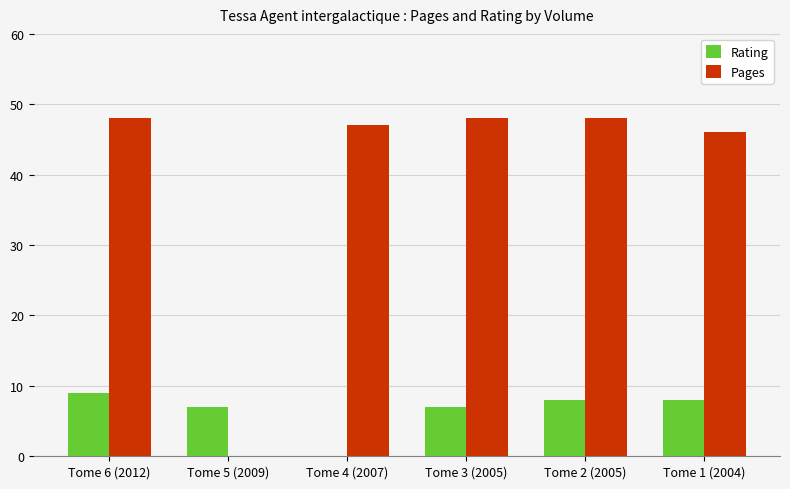

What is the sum of the Pages values at Tome 2 (2005) and Tome 1 (2004)?

94